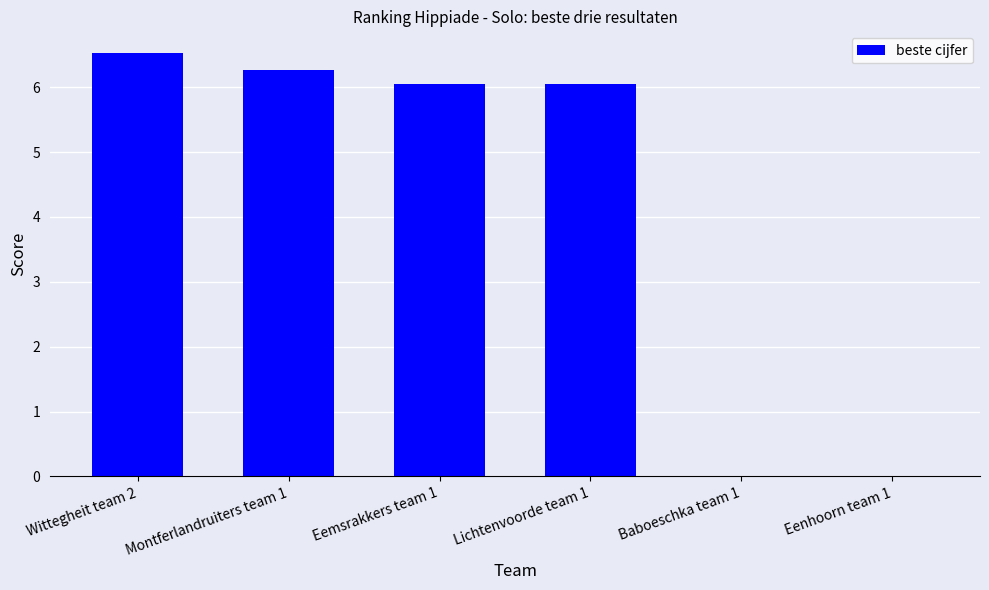

Is it true that the value at Wittegheit team 2 is 6.5?

True